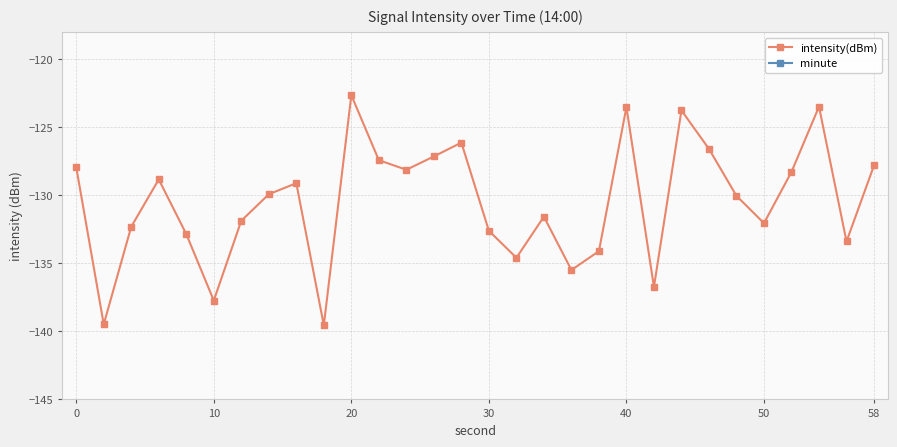

True or false: intensity(dBm) and minute cross at least once.

False